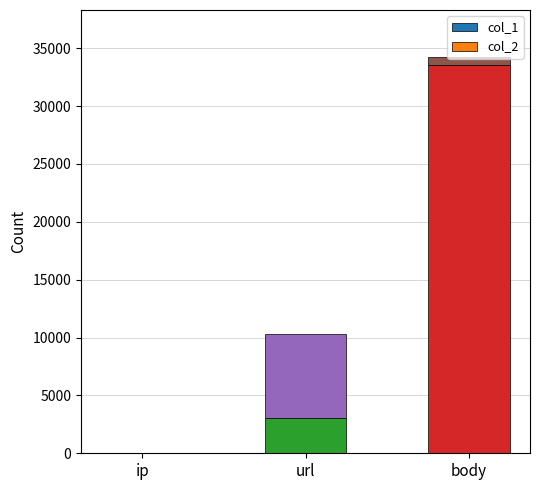

Which category has the highest value in the col_1 series?

body